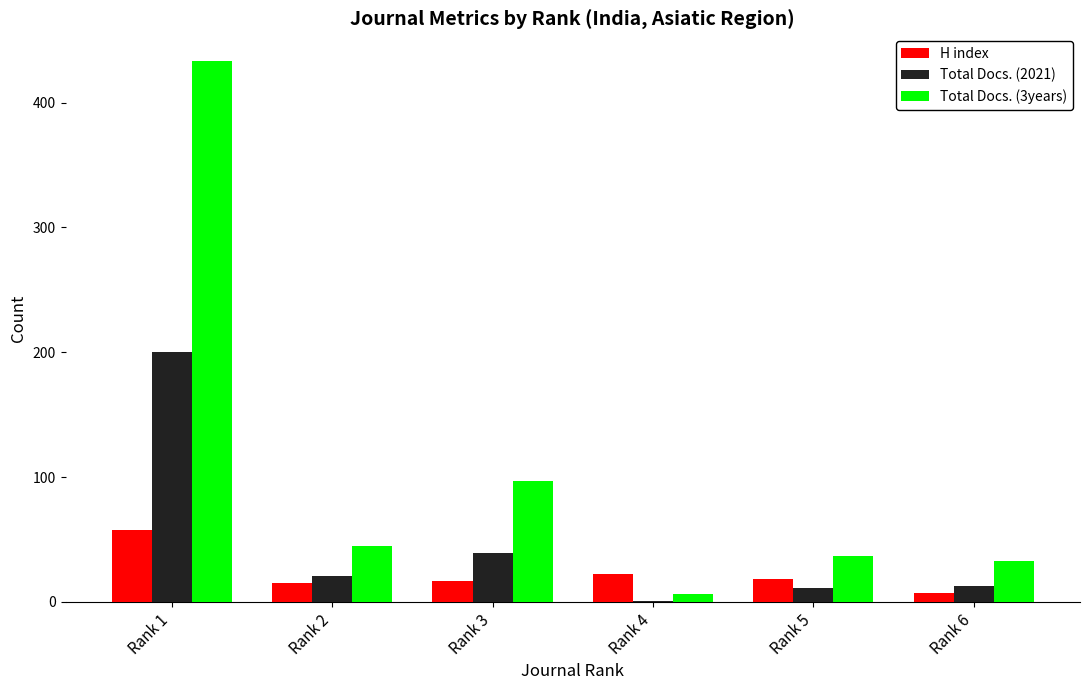

Which series has the largest total across all categories?

Total Docs. (3years)